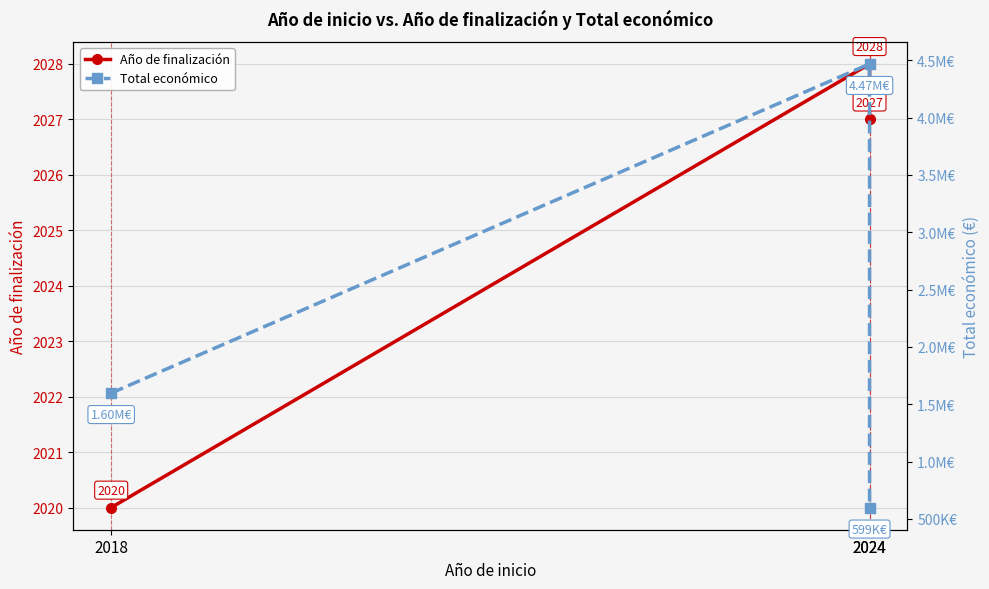

Rank the series by their maximum value, from highest to lowest.

Total económico, Año de finalización